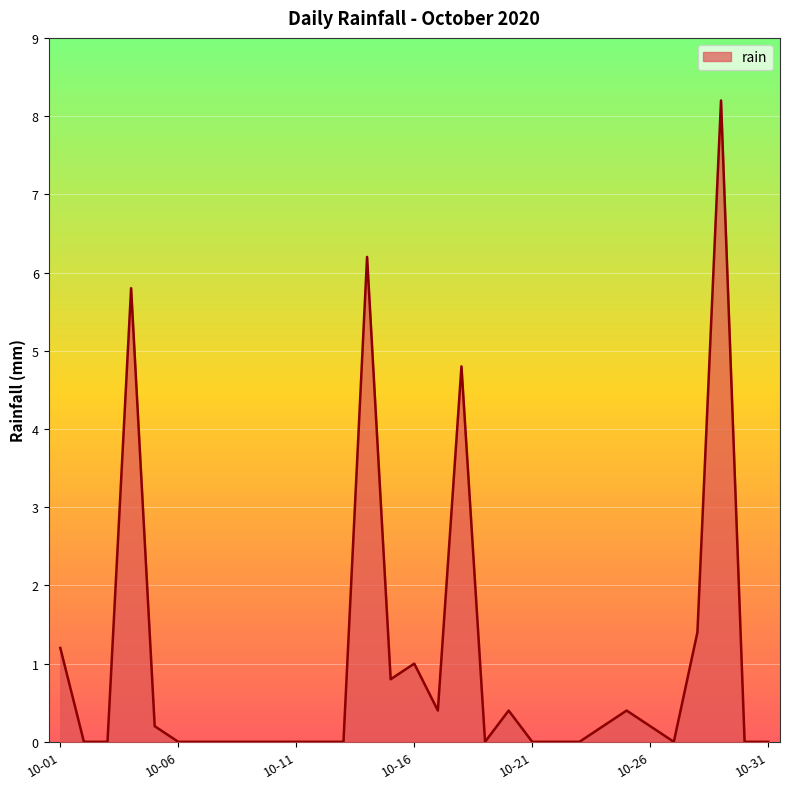

What is the difference between the maximum and minimum values?

8.2